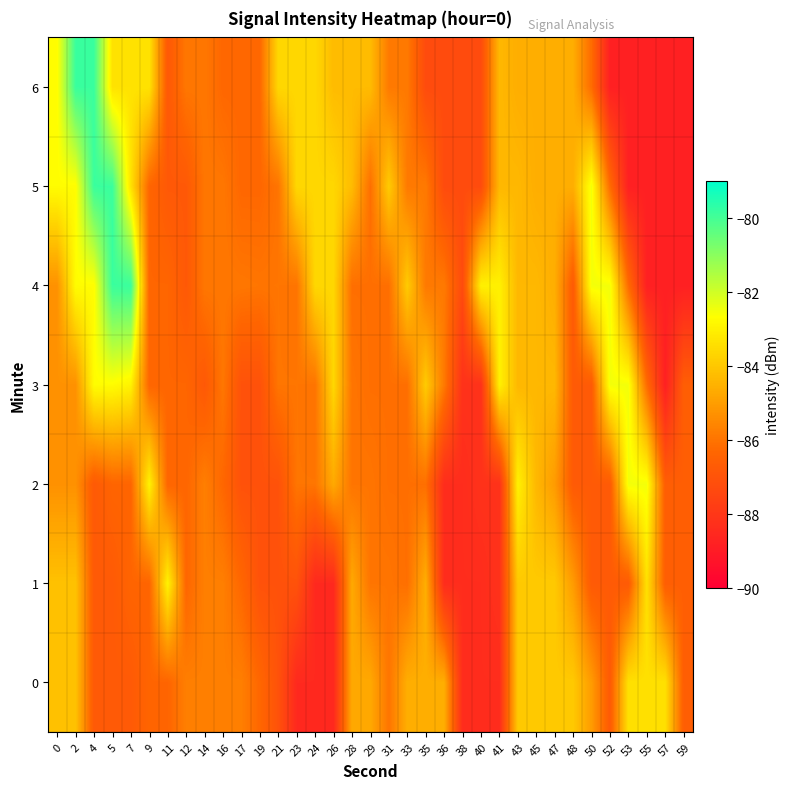

Which category has the lowest value across all series?

57